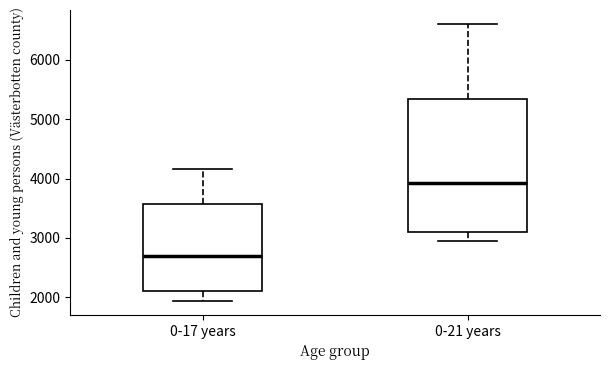

Where does the median line of the box for 0-17 years sit on the y-axis? The values are not printed on the chart, so give them approximately, as read against the axis.

2700